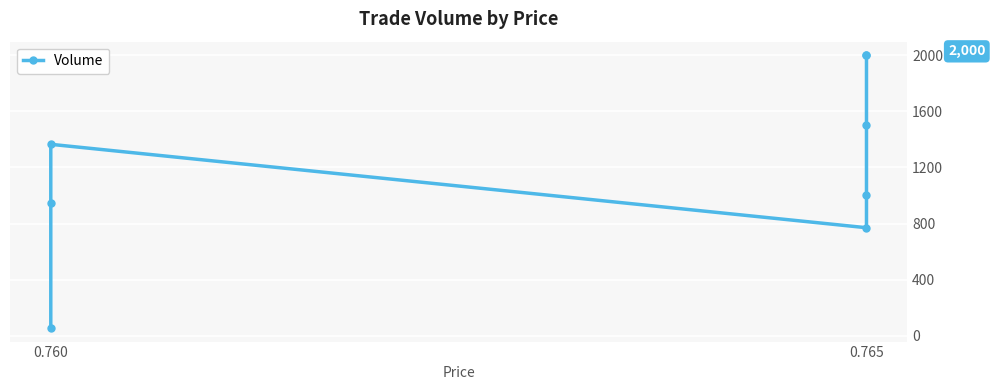

How many lines are shown in the chart?

1